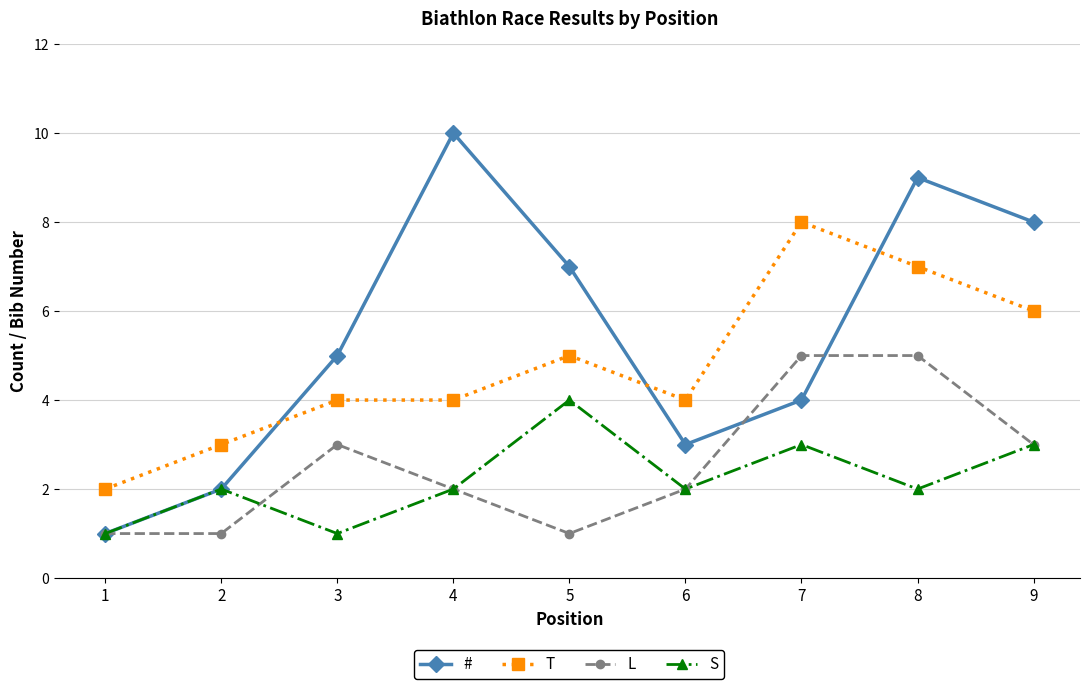

At which category is the sum across all series the highest?

8